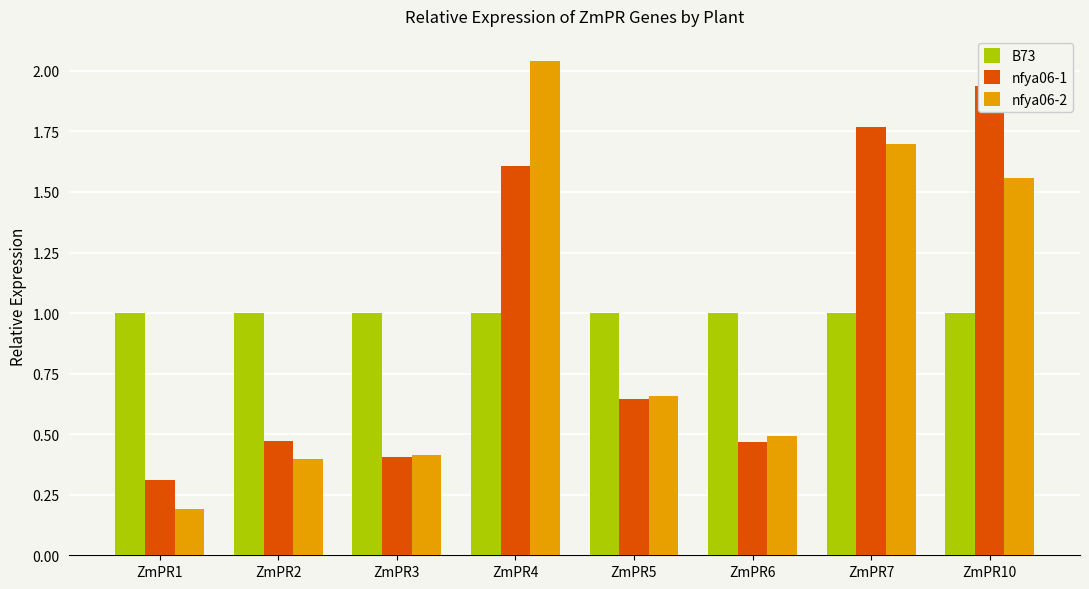

List the series in order of their peak value, lowest first.

B73, nfya06-1, nfya06-2